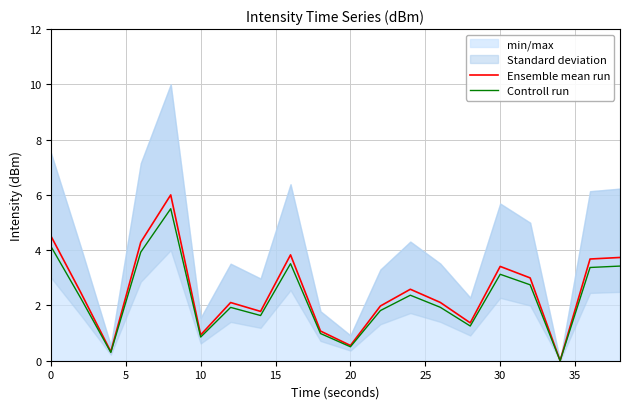

The Ensemble mean run series shows 0.9 at 10. True or false?

True